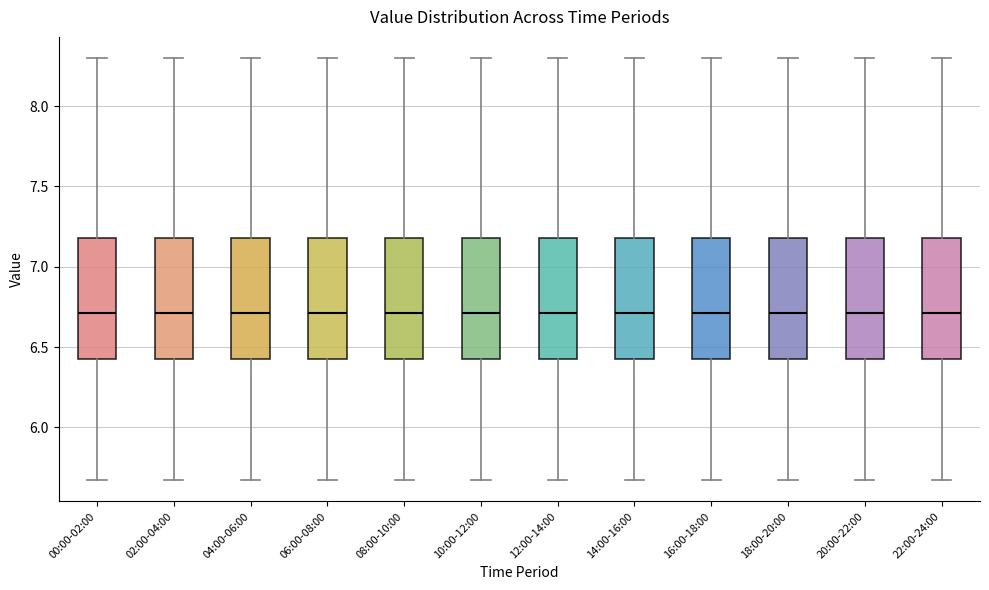

Reading left to right, transcribe this box plot: for each box, give where its median line is, the range the box spans, and where its two whiskers end, as read against the y-axis. The values are not printed on the chart, so give them approximately, as read against the axis.

00:00-02:00: median 6.70, box 6.45 to 7.20, whiskers 5.65 to 8.30
02:00-04:00: median 6.70, box 6.45 to 7.20, whiskers 5.65 to 8.30
04:00-06:00: median 6.70, box 6.45 to 7.20, whiskers 5.65 to 8.30
06:00-08:00: median 6.70, box 6.45 to 7.20, whiskers 5.65 to 8.30
08:00-10:00: median 6.70, box 6.45 to 7.20, whiskers 5.65 to 8.30
10:00-12:00: median 6.70, box 6.45 to 7.20, whiskers 5.65 to 8.30
12:00-14:00: median 6.70, box 6.45 to 7.20, whiskers 5.65 to 8.30
14:00-16:00: median 6.70, box 6.45 to 7.20, whiskers 5.65 to 8.30
16:00-18:00: median 6.70, box 6.45 to 7.20, whiskers 5.65 to 8.30
18:00-20:00: median 6.70, box 6.45 to 7.20, whiskers 5.65 to 8.30
20:00-22:00: median 6.70, box 6.45 to 7.20, whiskers 5.65 to 8.30
22:00-24:00: median 6.70, box 6.45 to 7.20, whiskers 5.65 to 8.30